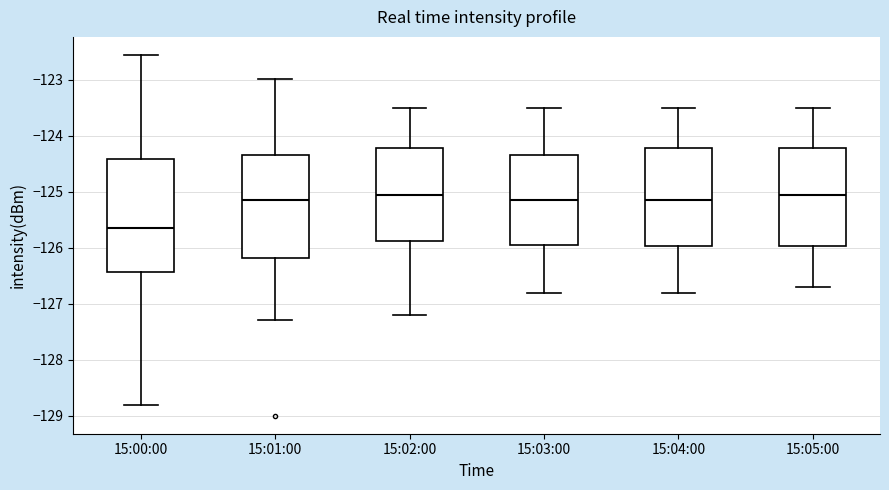

Which box has the lowest median line?

15:00:00